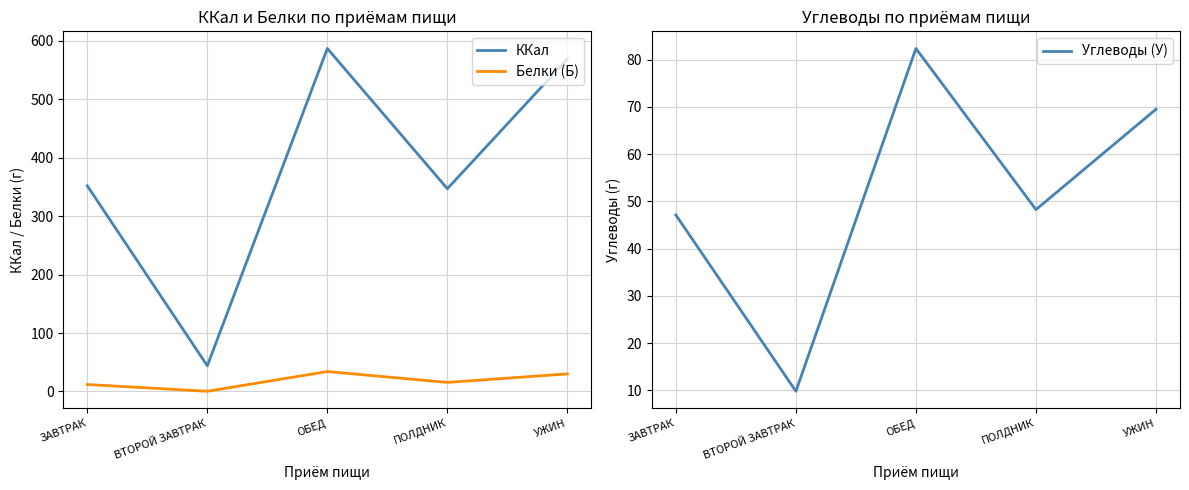

Reading left to right, list all the values displayed in this chart.

ККал: ЗАВТРАК=352.0	ВТОРОЙ ЗАВТРАК=44.0	ОБЕД=587.0	ПОЛДНИК=347.0	УЖИН=569.0
Белки (Б): ЗАВТРАК=11.9	ВТОРОЙ ЗАВТРАК=0.4	ОБЕД=34.1	ПОЛДНИК=15.5	УЖИН=30.1
Углеводы (У): ЗАВТРАК=47.1	ВТОРОЙ ЗАВТРАК=9.8	ОБЕД=82.4	ПОЛДНИК=48.3	УЖИН=69.5